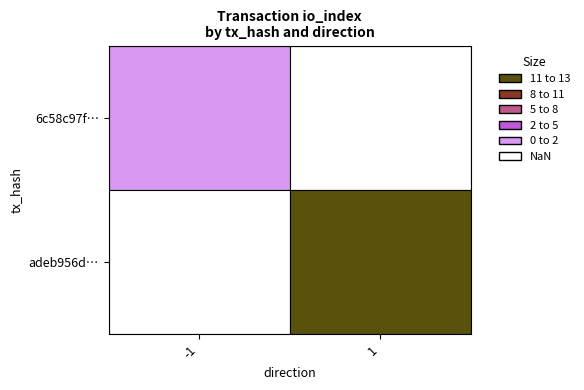

How many negative values does the 6c58c97fd233777adea641d5c0bebe11714b64c… series have?

1